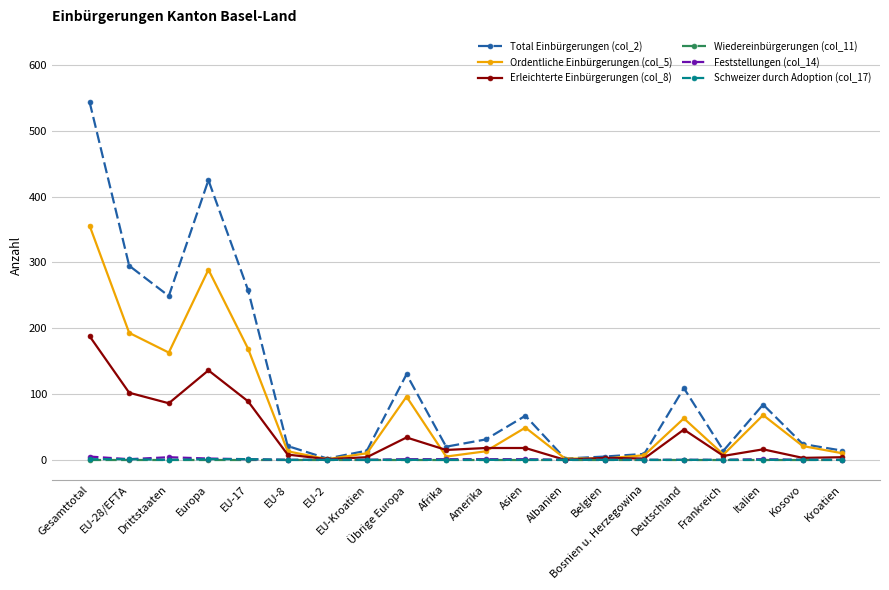

How many lines are shown in the chart?

6